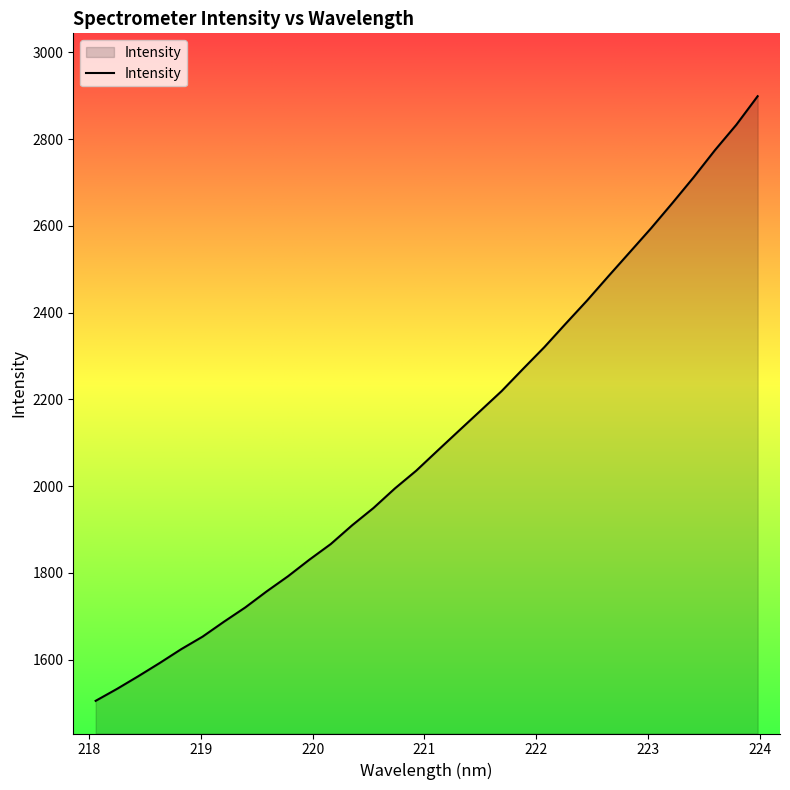

What is the smallest value displayed?

1505.3